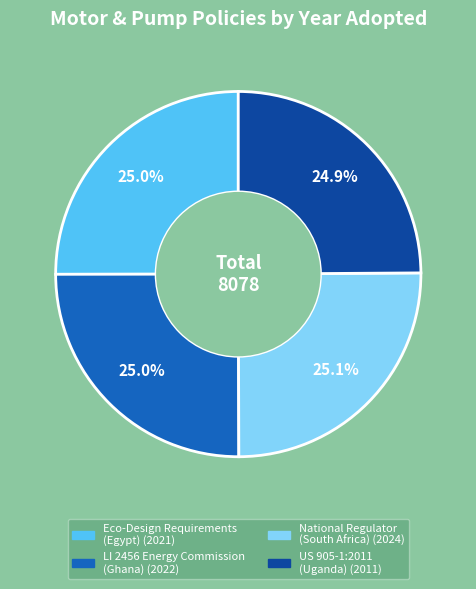

Is there any slice that represents more than half of the pie?

No